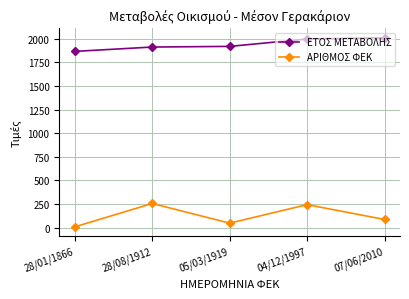

What is the spread (max minus min) of values at 05/03/1919?

1871